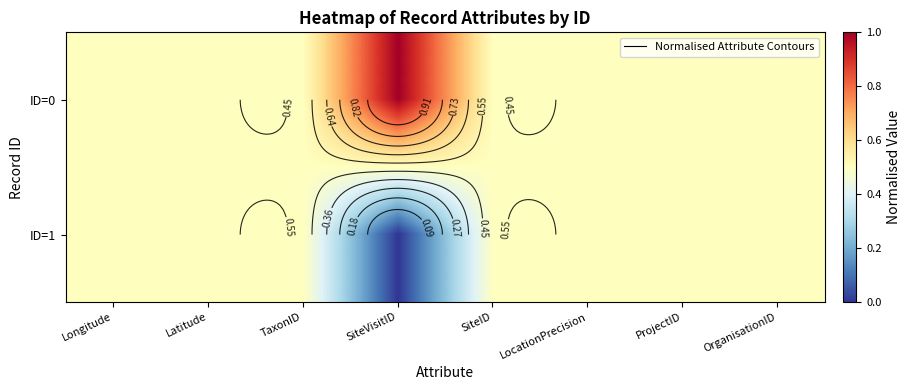

At which category is the sum across all series the highest?

Longitude